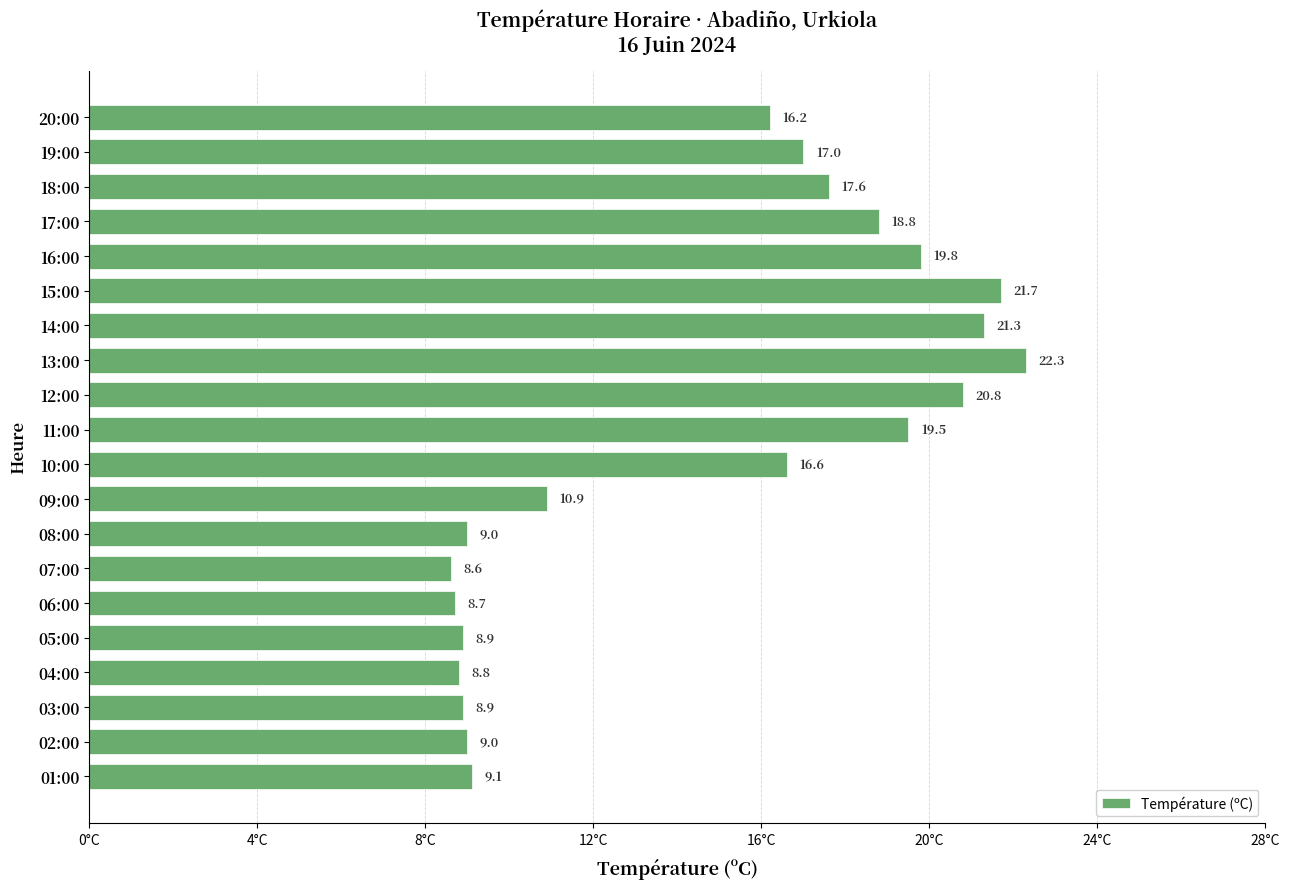

What is the label of the 3rd bar from the bottom?

03:00